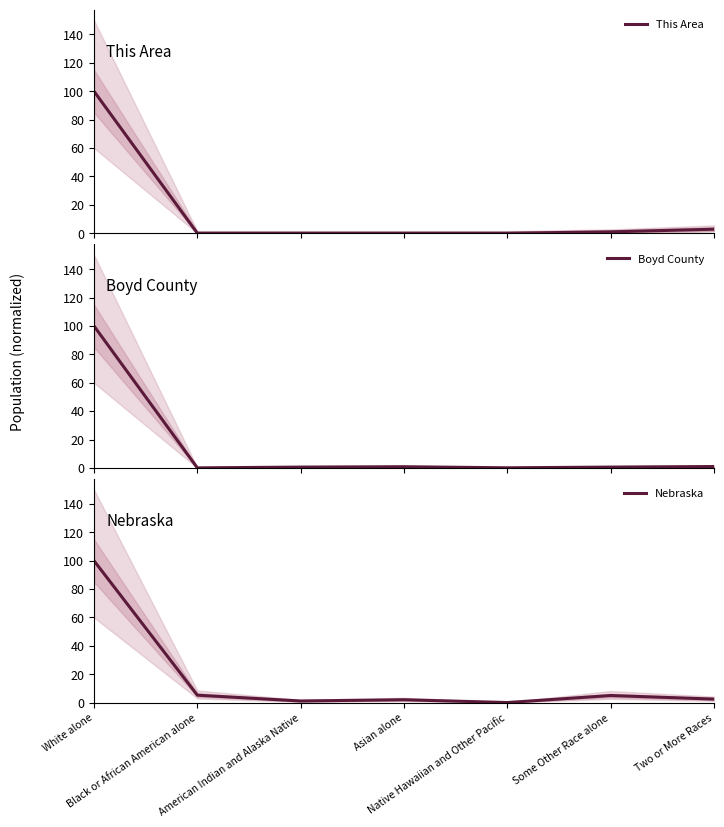

What are all the series names shown in the legend?

This Area, Boyd County, Nebraska